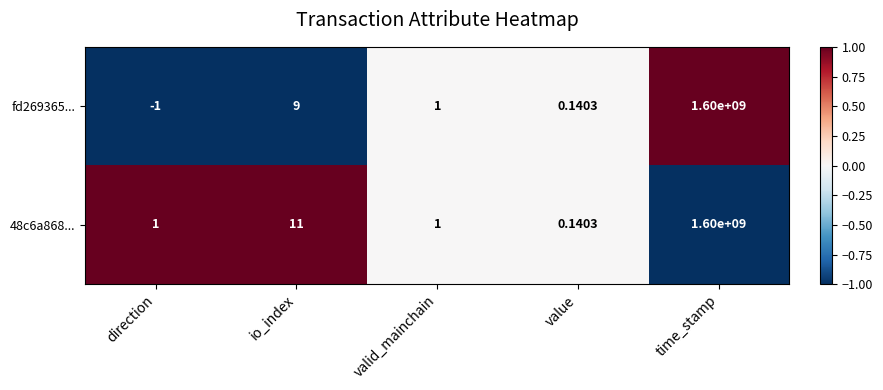

Is the value of fd269365... at direction greater than the value of 48c6a868... at valid_mainchain?

No